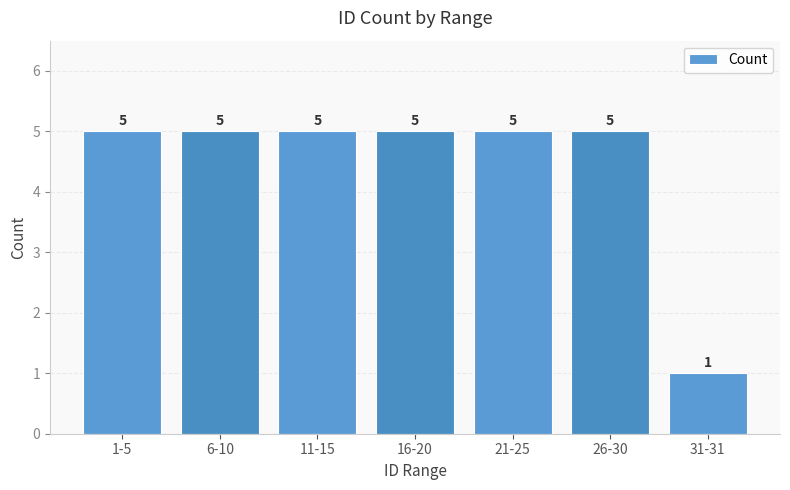

What is the ratio of the value at 21-25 to the value at 16-20?

1.0